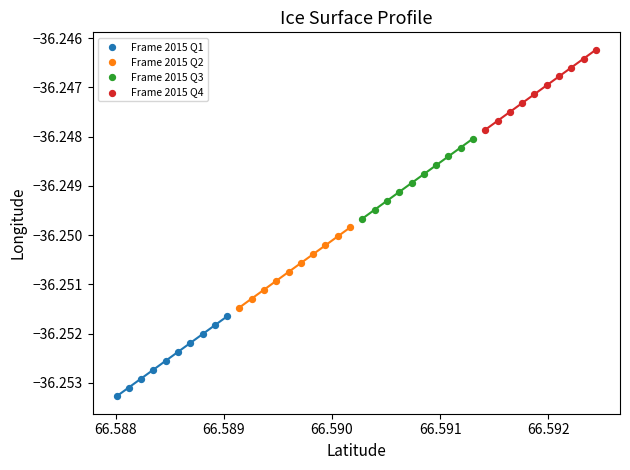

Which series contains the highest Y value?

Frame 2015 Q4